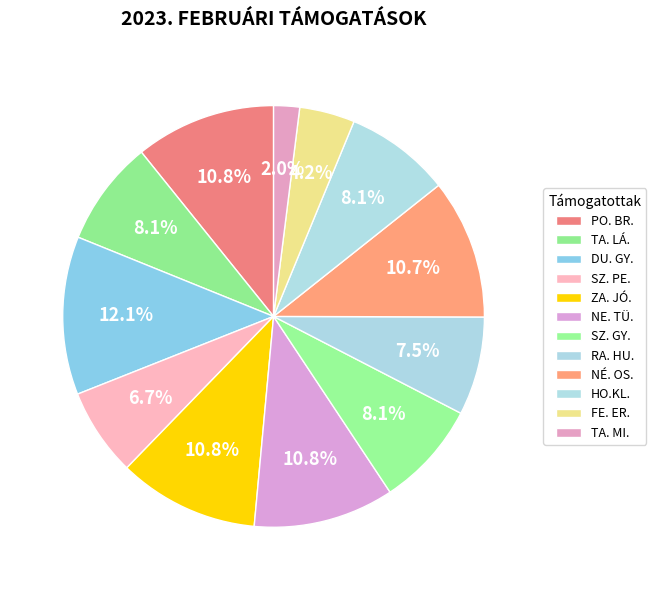

True or false: SZ. PE. accounts for 15% of the total.

False